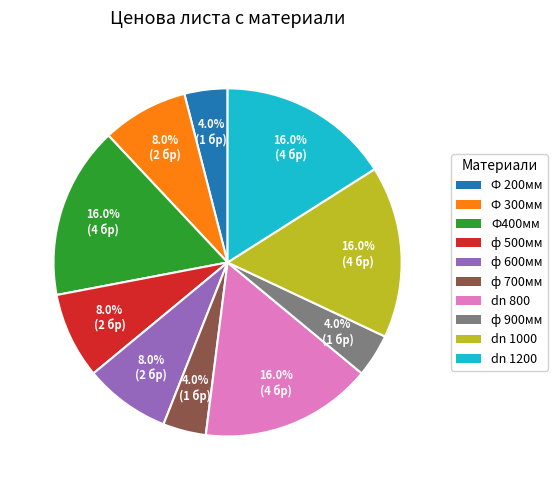

How many segments does this pie chart have?

10